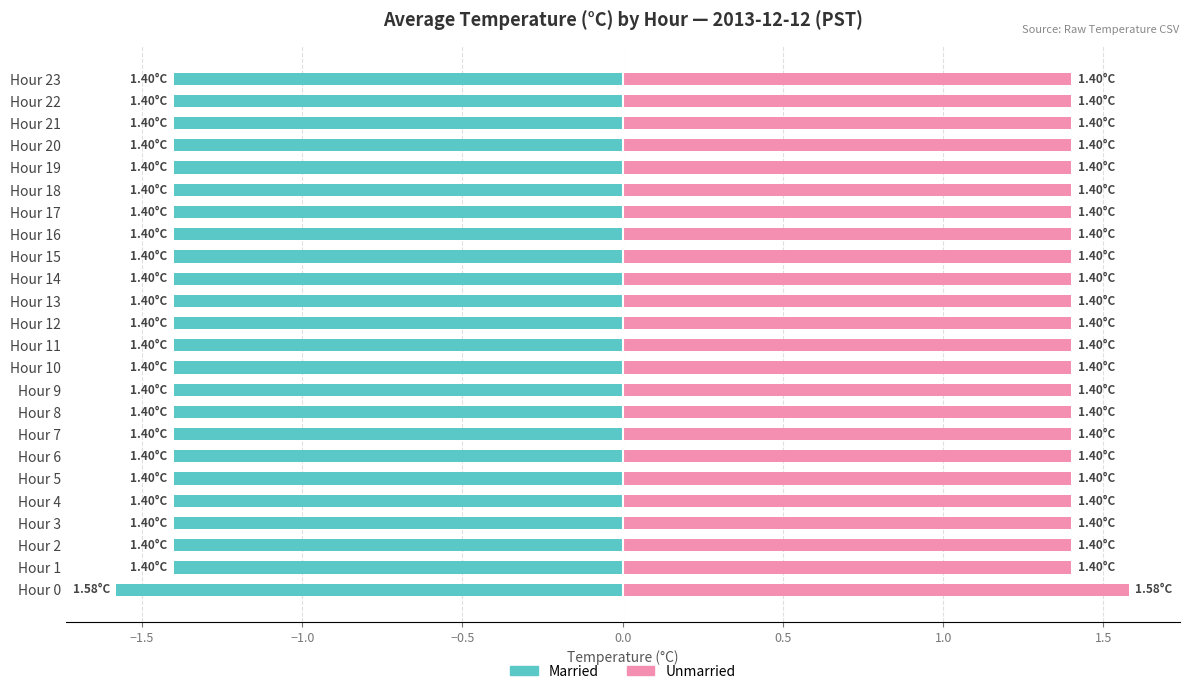

Count the number of data series in this chart.

2